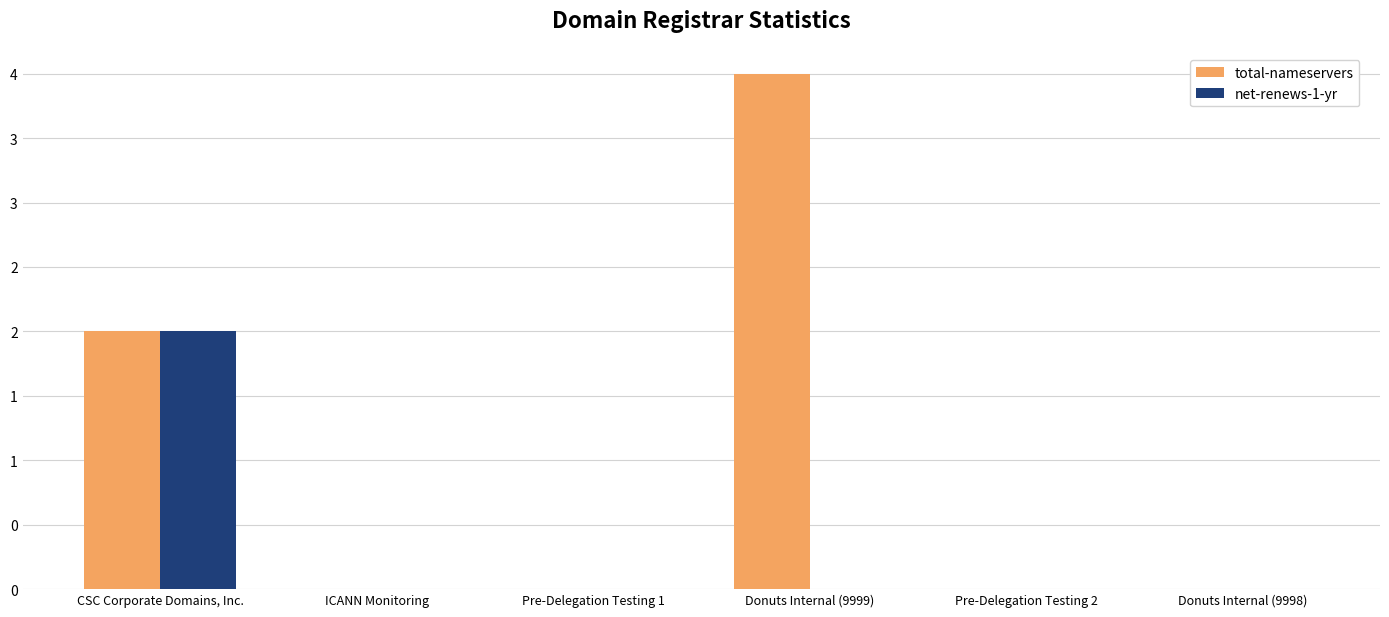

Reading right to left, list all the values displayed in this chart.

total-nameservers: Donuts Internal (9998)=0	Pre-Delegation Testing 2=0	Donuts Internal (9999)=4	Pre-Delegation Testing 1=0	ICANN Monitoring=0	CSC Corporate Domains, Inc.=2
net-renews-1-yr: Donuts Internal (9998)=0	Pre-Delegation Testing 2=0	Donuts Internal (9999)=0	Pre-Delegation Testing 1=0	ICANN Monitoring=0	CSC Corporate Domains, Inc.=2